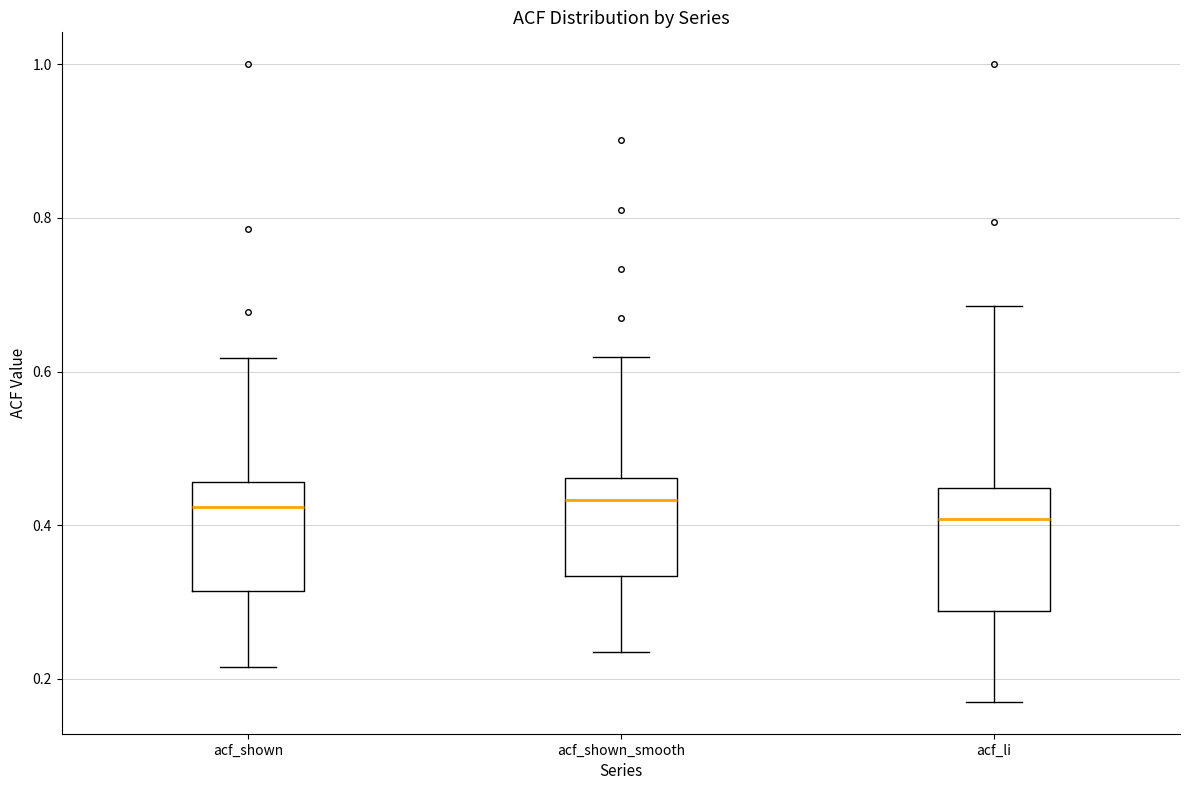

Reading left to right, read every box against the y-axis: the position of its median line, the range the box covers, and the ends of its whiskers. The values are not printed on the chart, so give them approximately, as read against the axis.

acf_shown: median 0.42, box 0.32 to 0.46, whiskers 0.22 to 0.62
acf_shown_smooth: median 0.44, box 0.34 to 0.46, whiskers 0.24 to 0.62
acf_li: median 0.40, box 0.28 to 0.44, whiskers 0.18 to 0.68